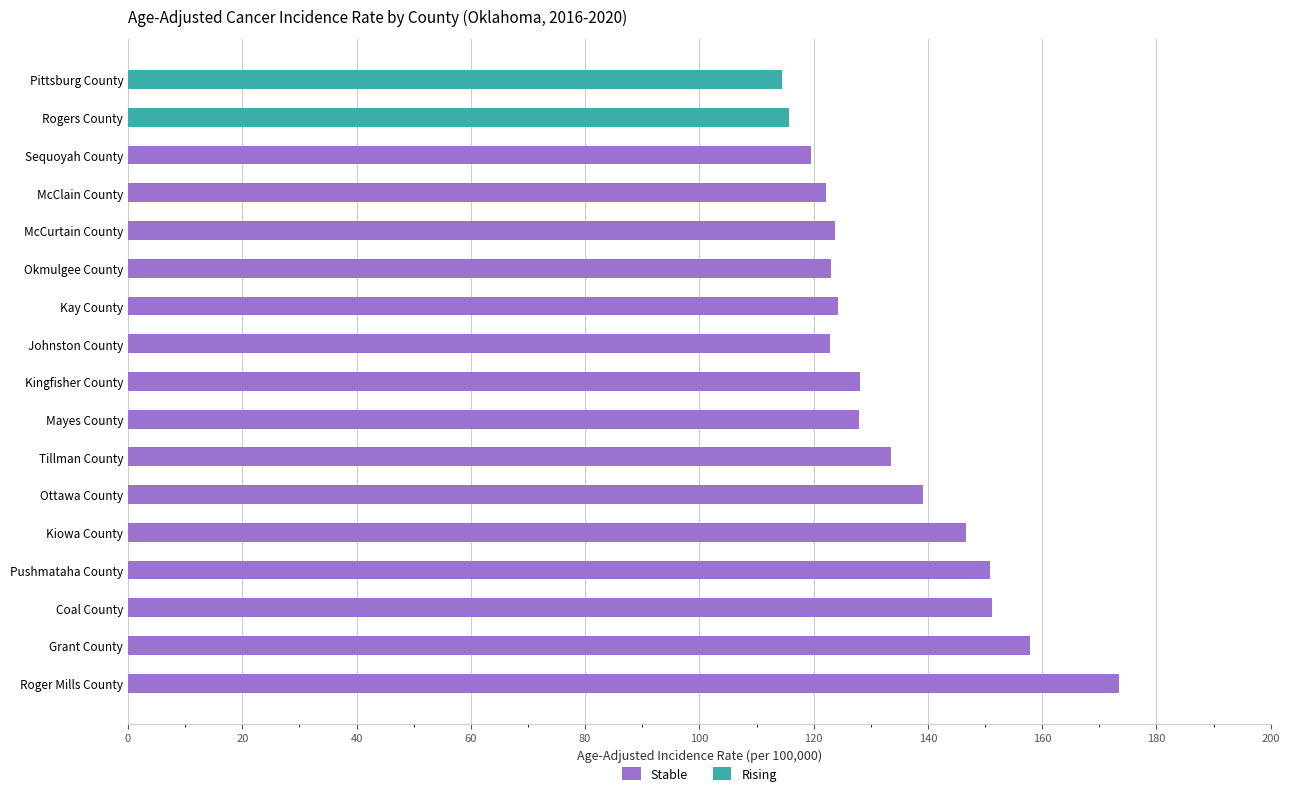

What is the minimum value for Stable?

119.6